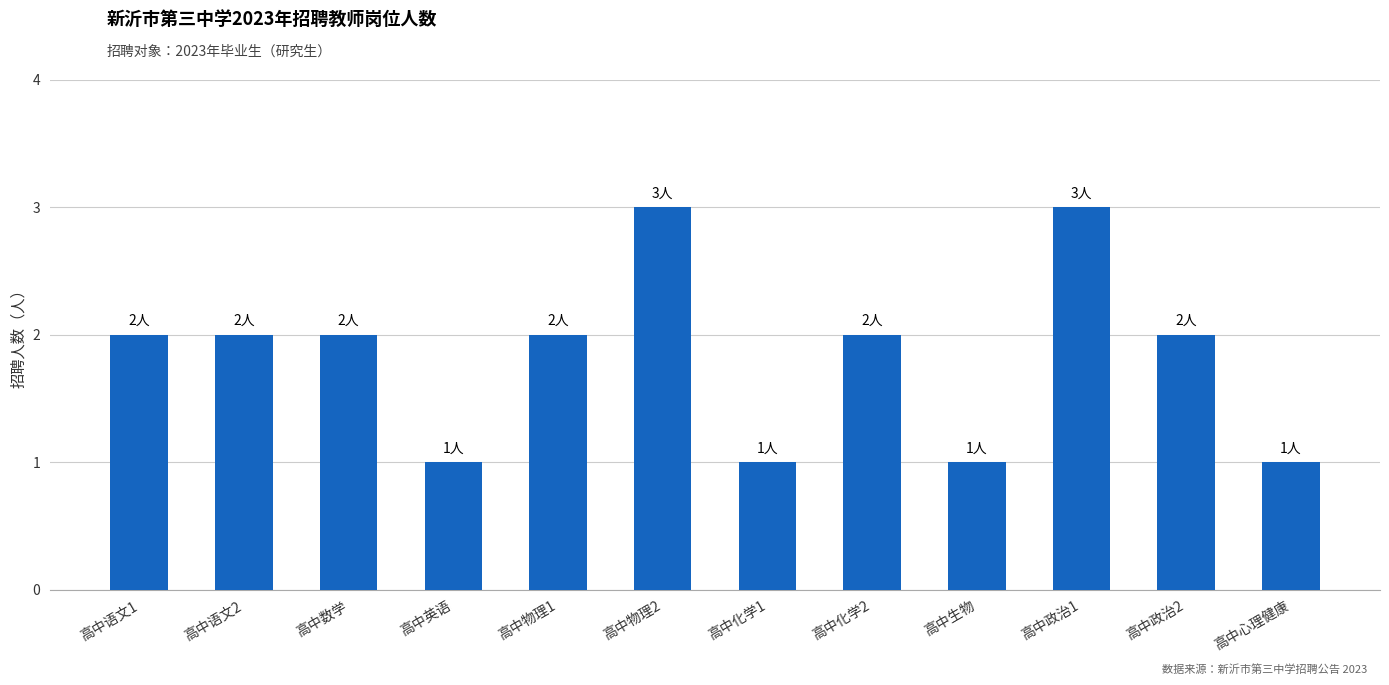

What is the value of the 2nd bar from the left?

2